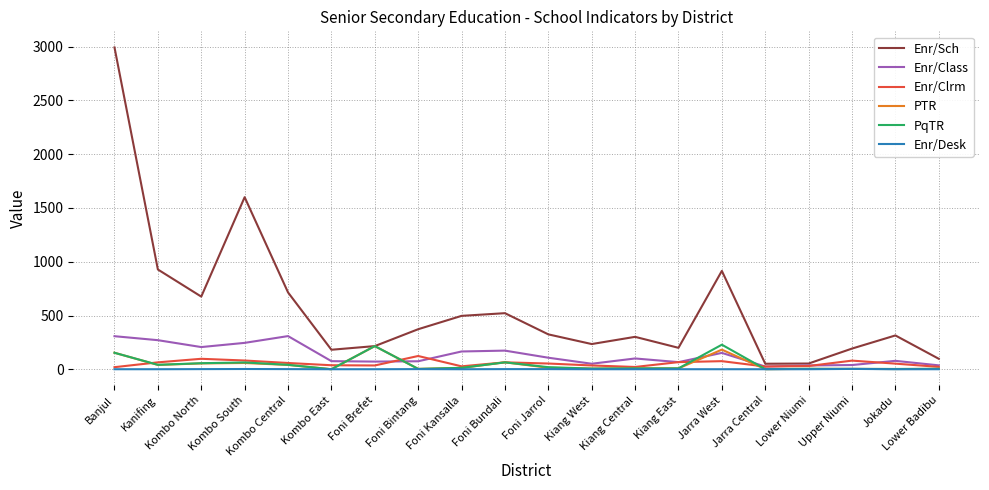

Is the value of Enr/Desk at Foni Bundali greater than the value of PqTR at Banjul?

No